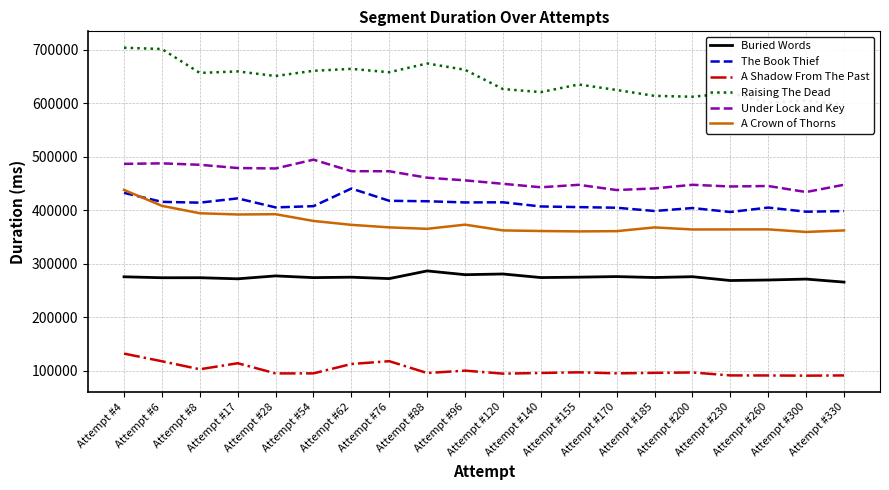

What is the difference between the maximum and minimum values in the The Book Thief series?

43794